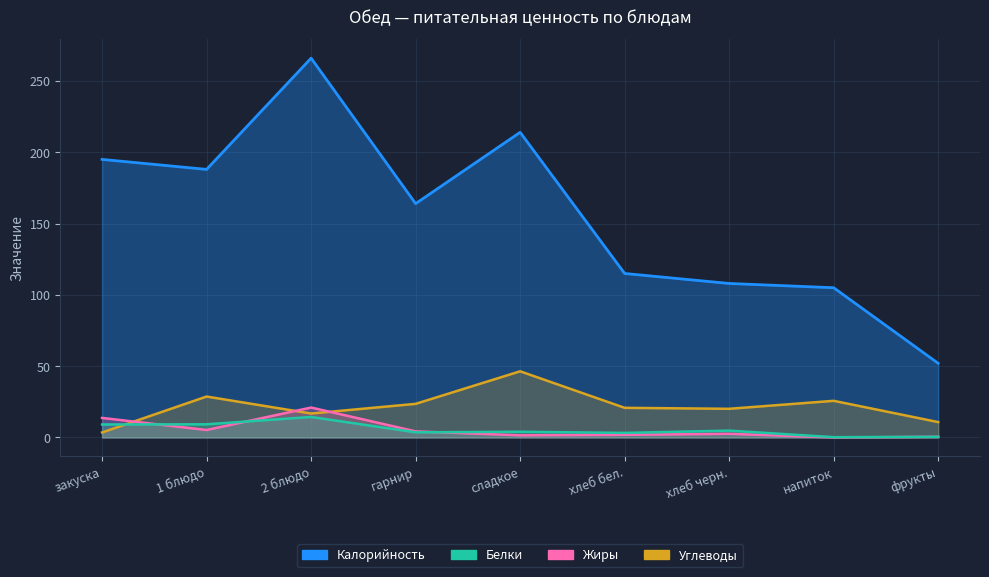

What is the label of the 3rd point from the left?

2 блюдо